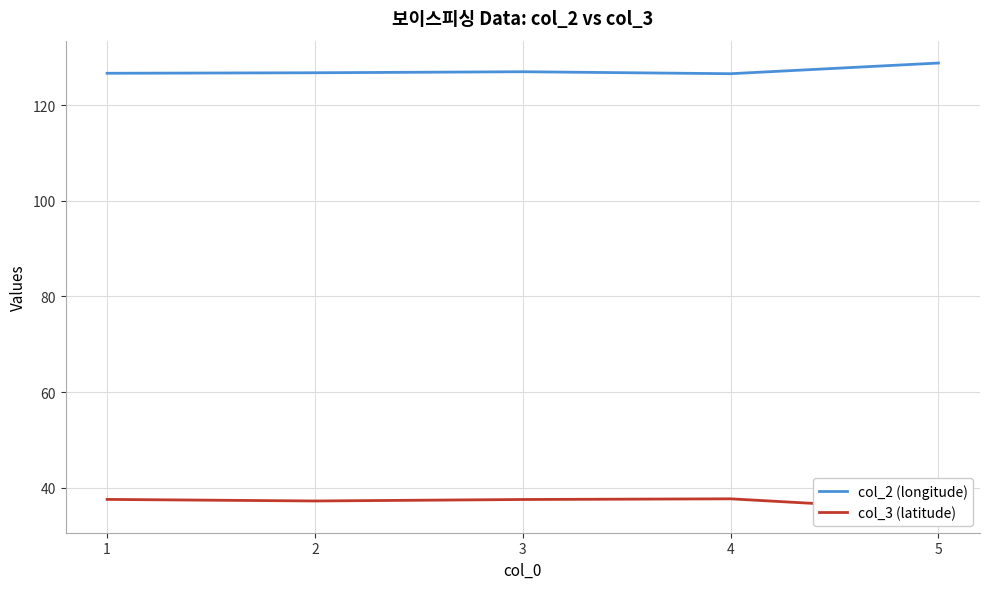

Is the value of col_2 (longitude) at 2 greater than the value of col_3 (latitude) at 2?

Yes